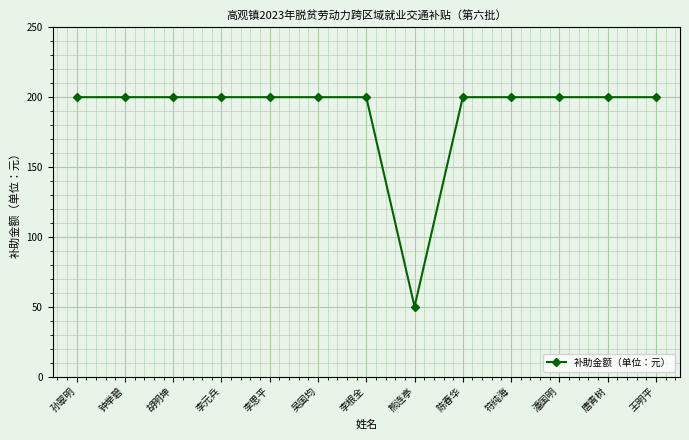

What is the maximum value shown in the chart?

200